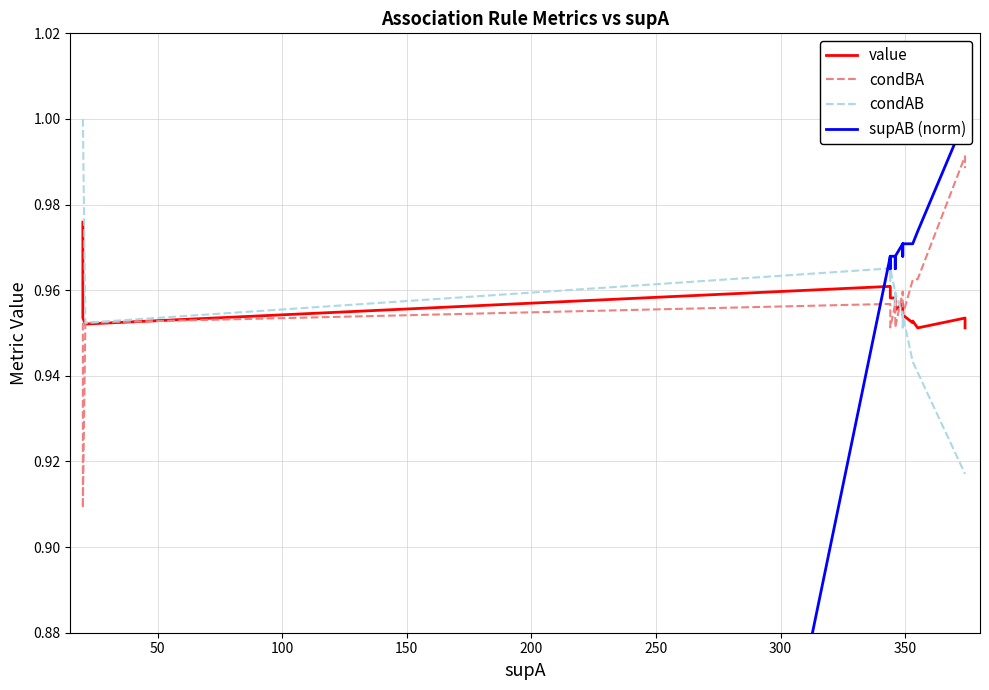

What is the minimum value shown in the chart?

0.1